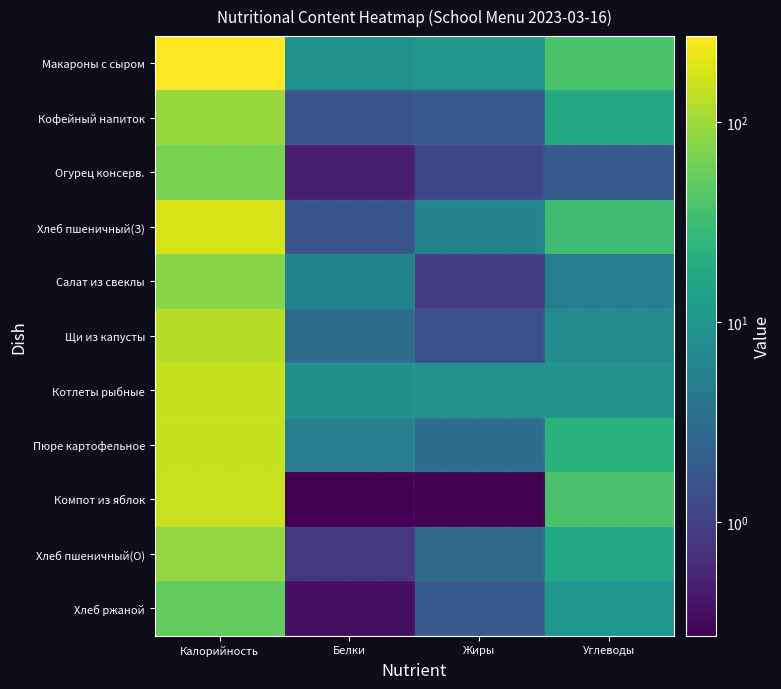

Reading left to right, list all the values displayed in this chart.

Макароны с сыром: Калорийность=268.0	Белки=8.6	Жиры=9.8	Углеводы=37.6
Кофейный напиток: Калорийность=92.8	Белки=1.6	Жиры=1.9	Углеводы=17.4
Огурец консерв.: Калорийность=67.1	Белки=0.5	Жиры=1.2	Углеводы=2.0
Хлеб пшеничный(З): Калорийность=176.0	Белки=1.6	Жиры=5.8	Углеводы=32.6
Салат из свеклы: Калорийность=78.1	Белки=6.1	Жиры=0.9	Углеводы=4.9
Щи из капусты: Калорийность=127.0	Белки=3.2	Жиры=1.4	Углеводы=7.1
Котлеты рыбные: Калорийность=147.3	Белки=8.4	Жиры=9.0	Углеводы=8.9
Пюре картофельное: Калорийность=147.4	Белки=5.1	Жиры=3.3	Углеводы=22.0
Компот из яблок: Калорийность=150.0	Белки=0.3	Жиры=0.3	Углеводы=36.6
Хлеб пшеничный(О): Калорийность=88.0	Белки=0.8	Жиры=2.9	Углеводы=16.3
Хлеб ржаной: Калорийность=51.2	Белки=0.4	Жиры=2.0	Углеводы=10.0